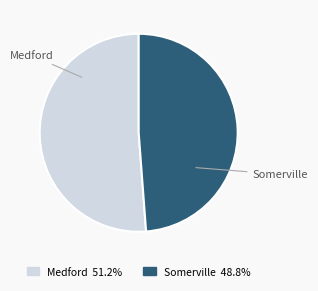

What is the largest slice in the pie chart?

Medford